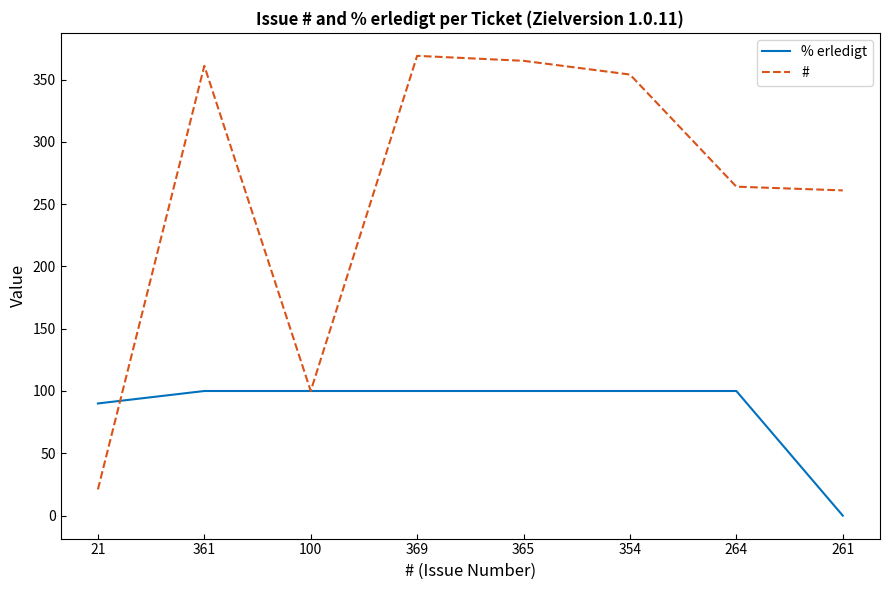

True or false: # has a value of 454 at 264.

False